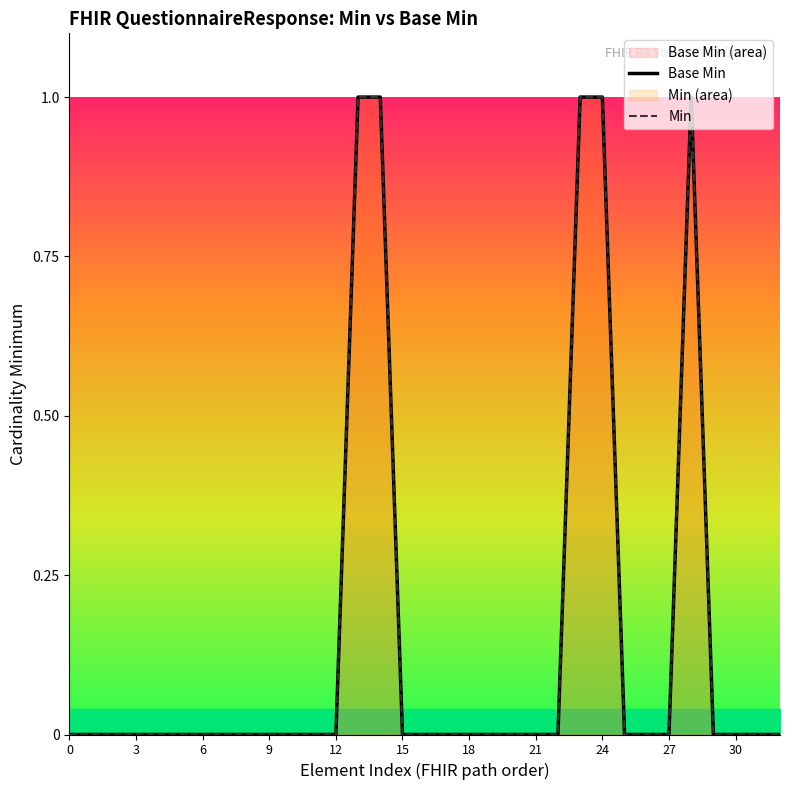

Which series changed the most between 3 and 14?

Base Min